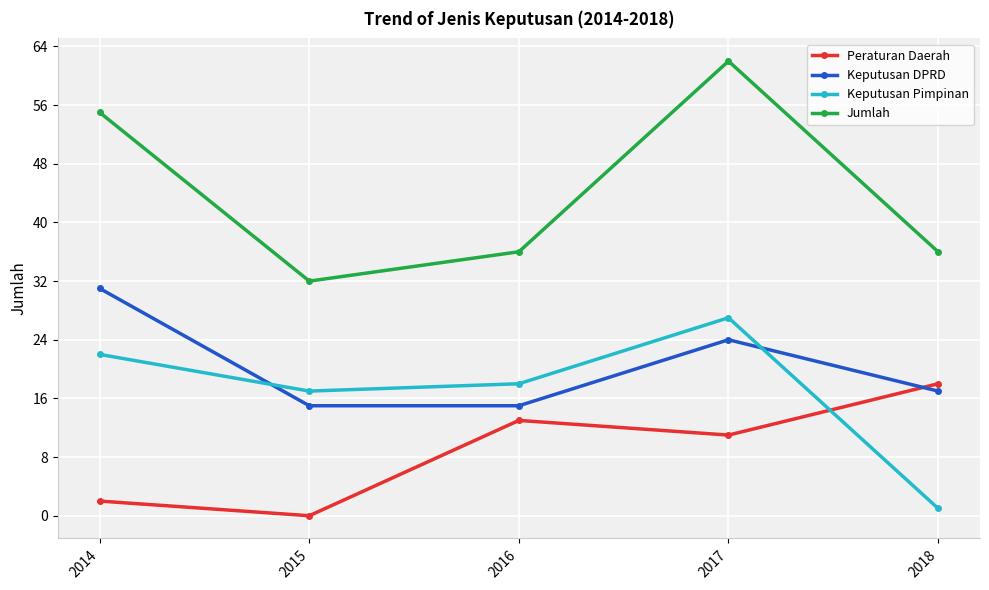

Where is Peraturan Daerah nearest to the value 9?

2017